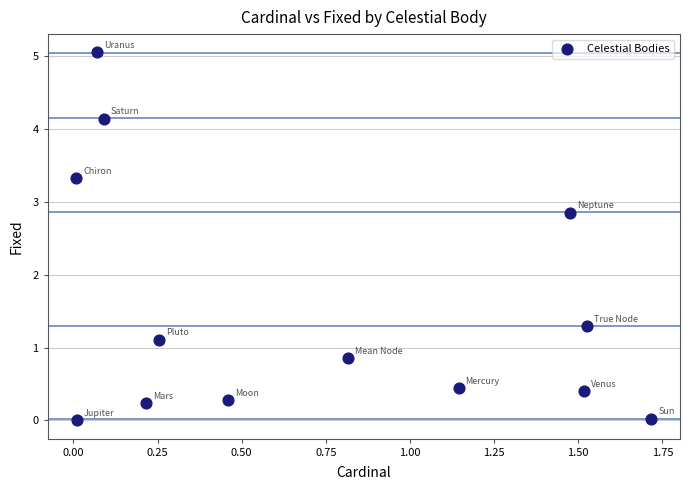

What Y value in the scatter plot is closest to 2?

1.3